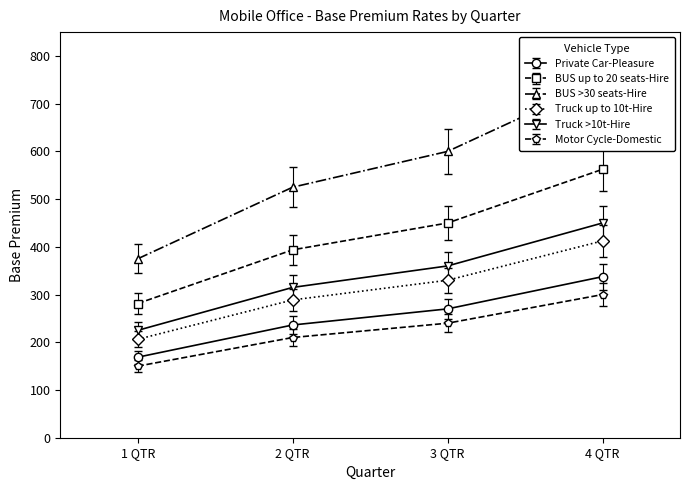

What is the average value of the Truck >10t-Hire series?

337.5